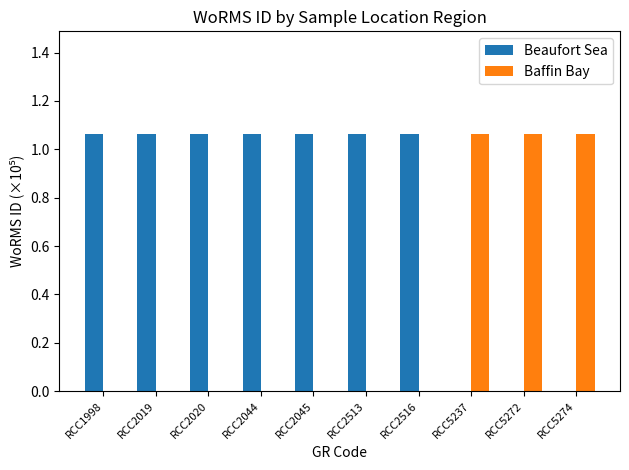

At which label does Beaufort Sea first exceed 1?

RCC1998